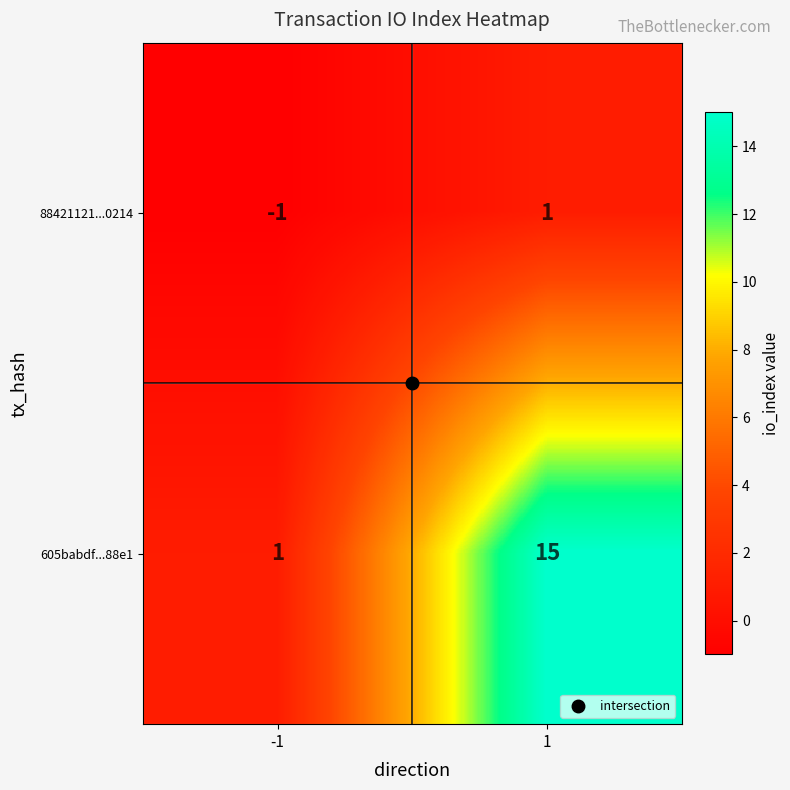

What is the difference between the 605babdf...88e1 values at -1 and 1?

14